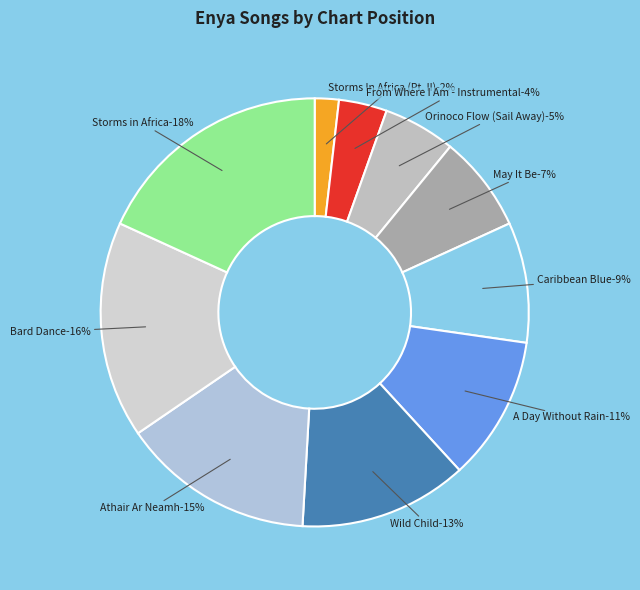

Which slice is the smallest?

Storms In Africa (Pt. II)